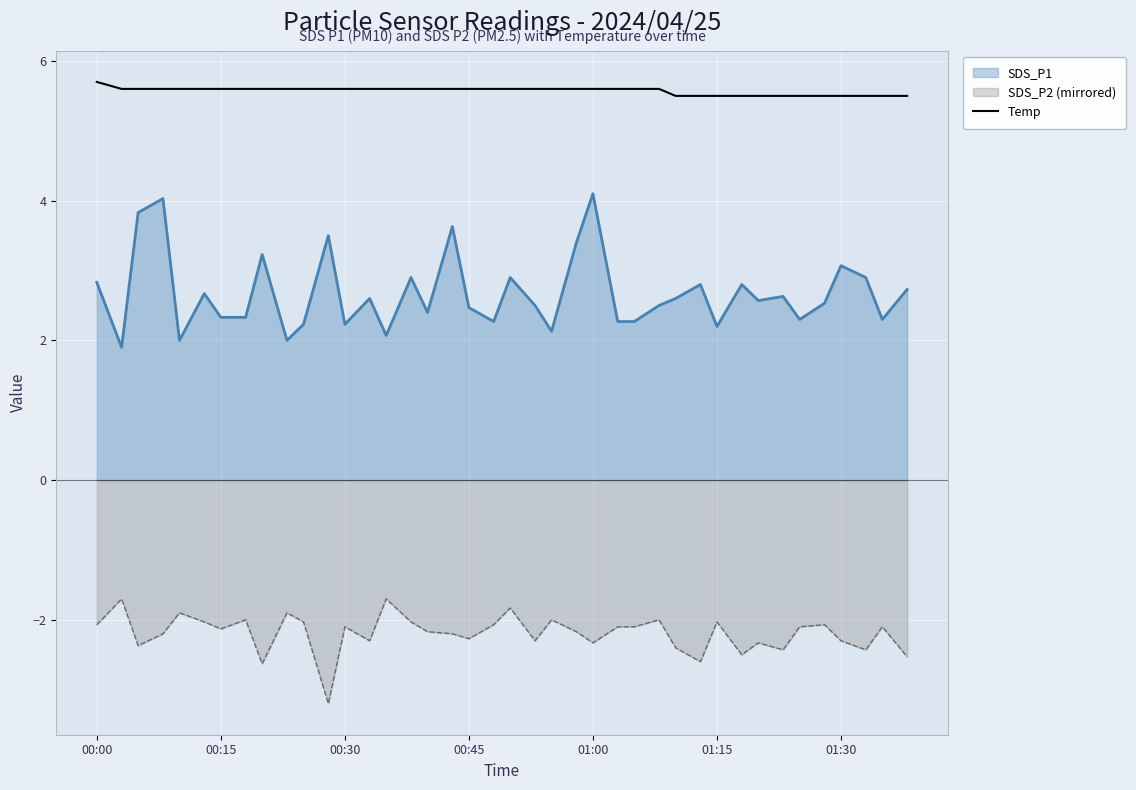

True or false: SDS_P1 has a value of 4.1 at 01:00.

True